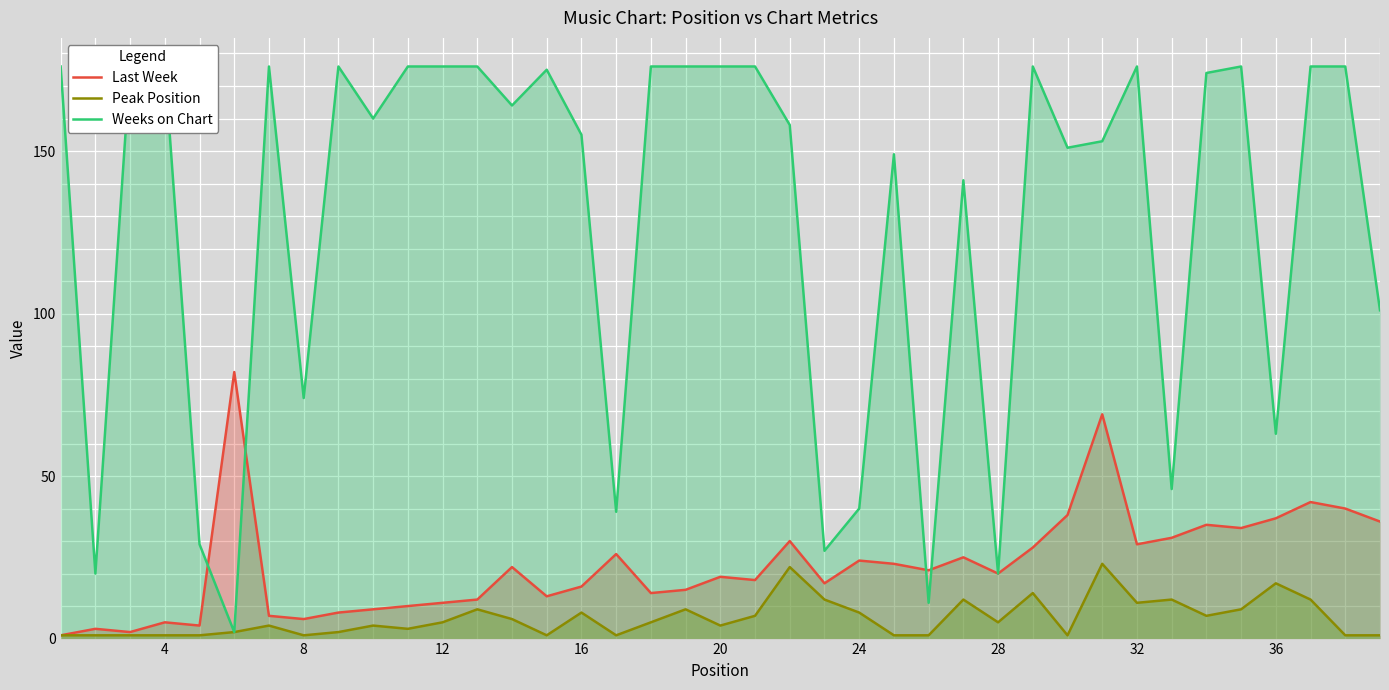

The Last Week series shows 11 at 12. True or false?

True